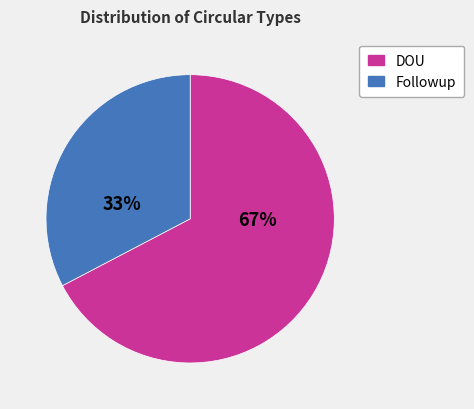

To the nearest percent, what is the average slice percentage?

50%